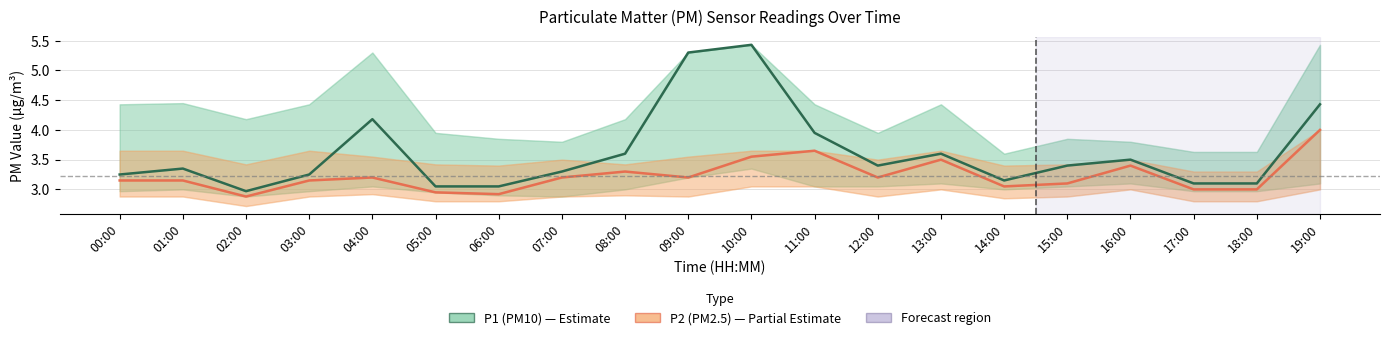

Which series has the largest total across all categories?

P1 (PM10)